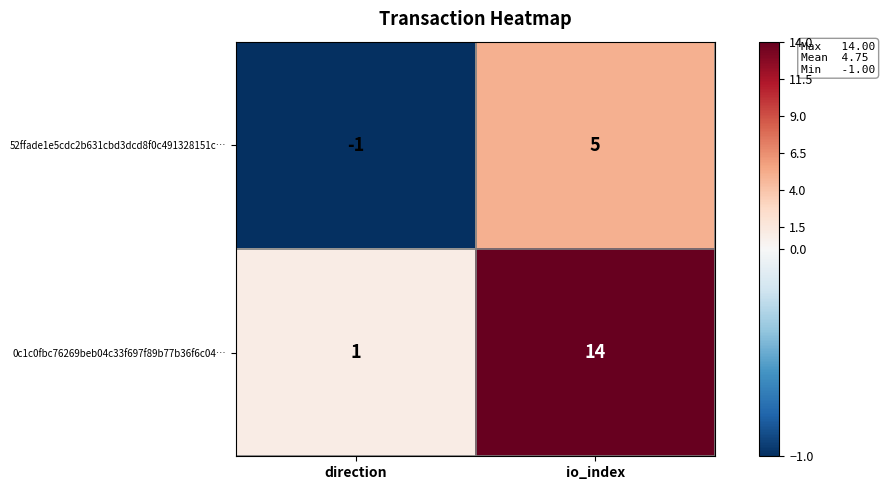

Reading right to left, what are all the values shown in this chart?

52ffade1e5cdc2b631cbd3dcd8f0c491328151c…: 5	-1
0c1c0fbc76269beb04c33f697f89b77b36f6c04…: 14	1